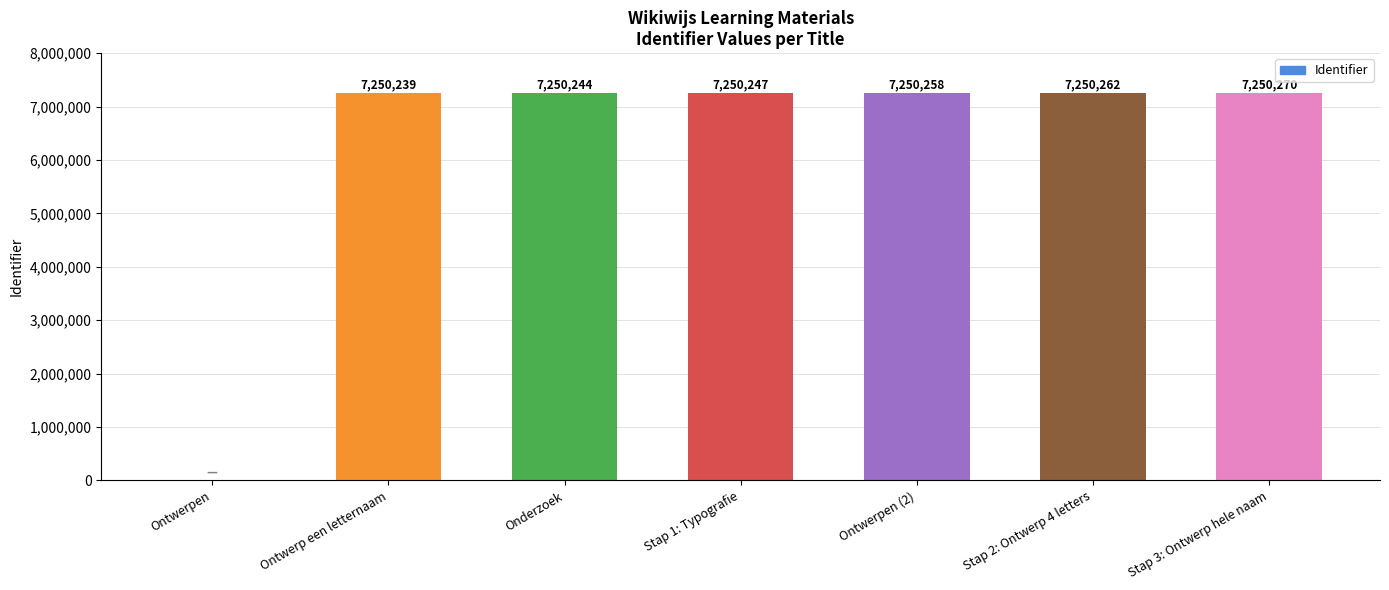

Where is the data nearest to the value 3625135?

Ontwerp een letternaam